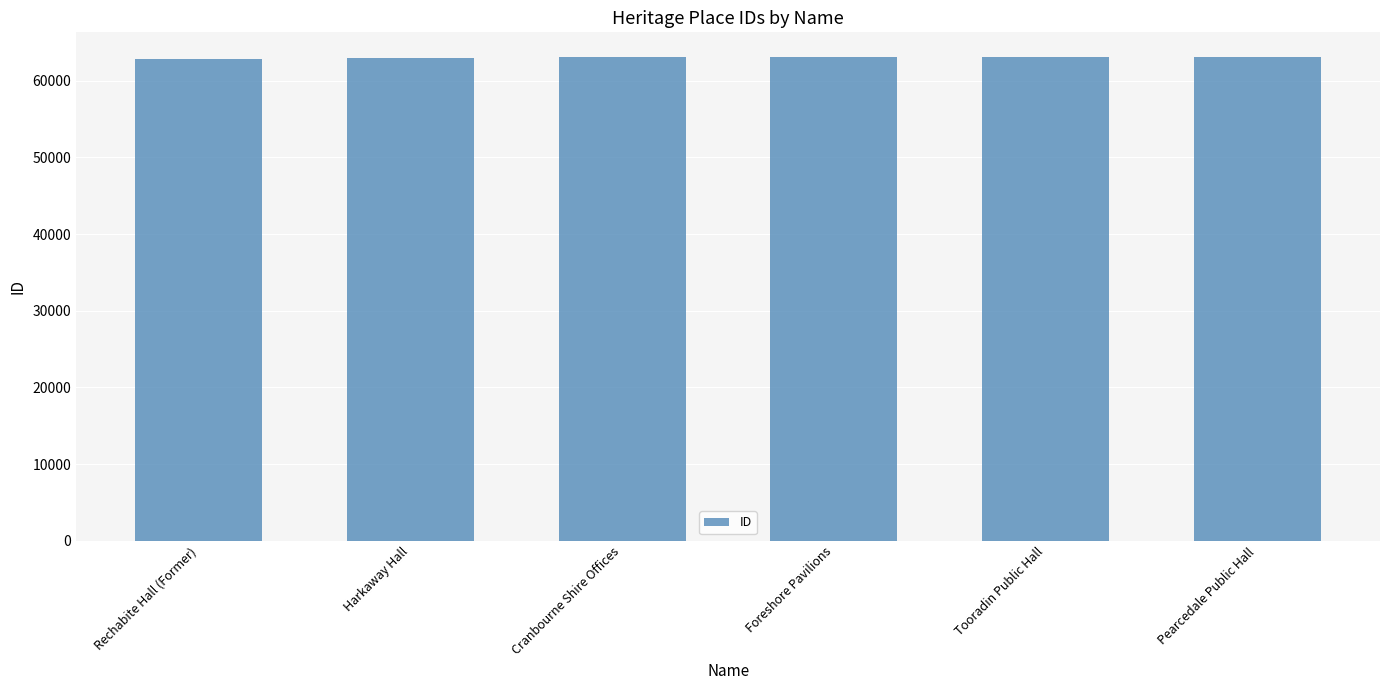

What is the sum of the values at Pearcedale Public Hall and Tooradin Public Hall?

126333